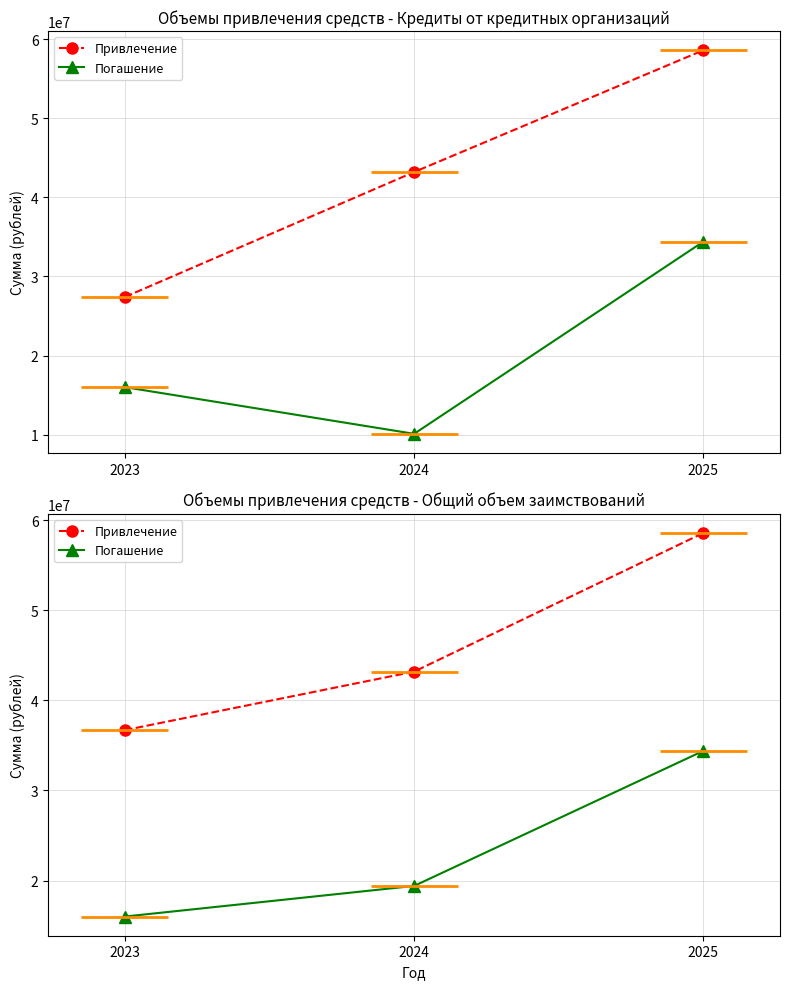

Which series has the largest total across all categories?

Привлечение